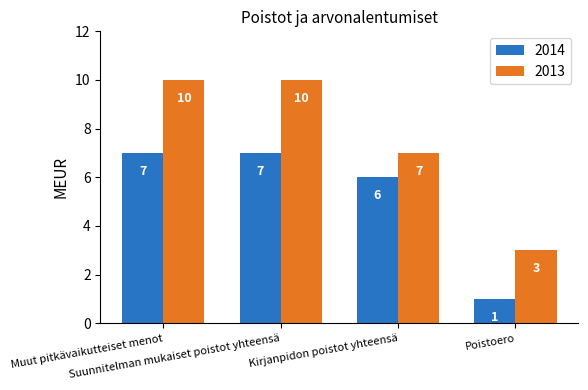

What is the difference between the maximum and minimum values in the 2014 series?

6